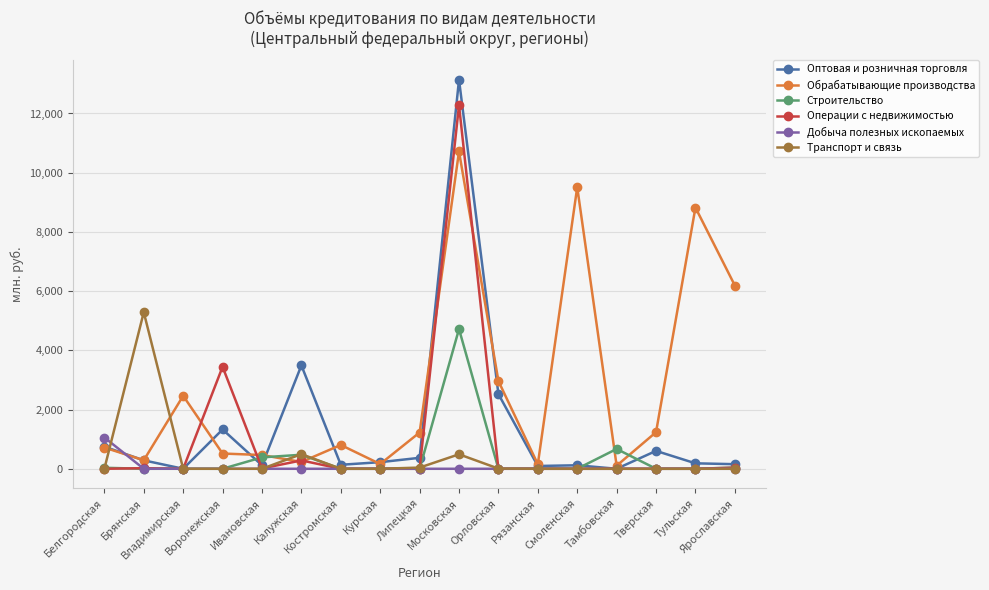

At how many categories does at least one series exceed 4867?

5